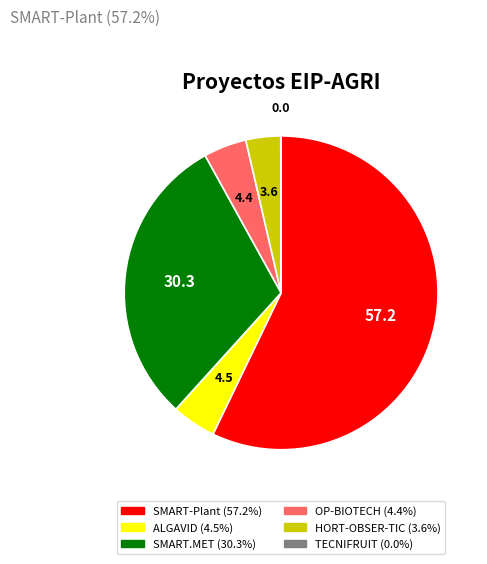

Is there a majority slice in this chart?

Yes